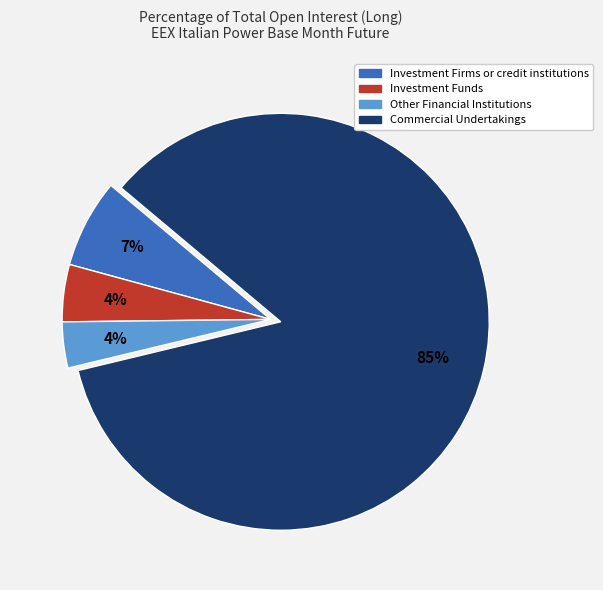

Which has a higher value, Investment Firms or credit institutions or Other Financial Institutions?

Investment Firms or credit institutions